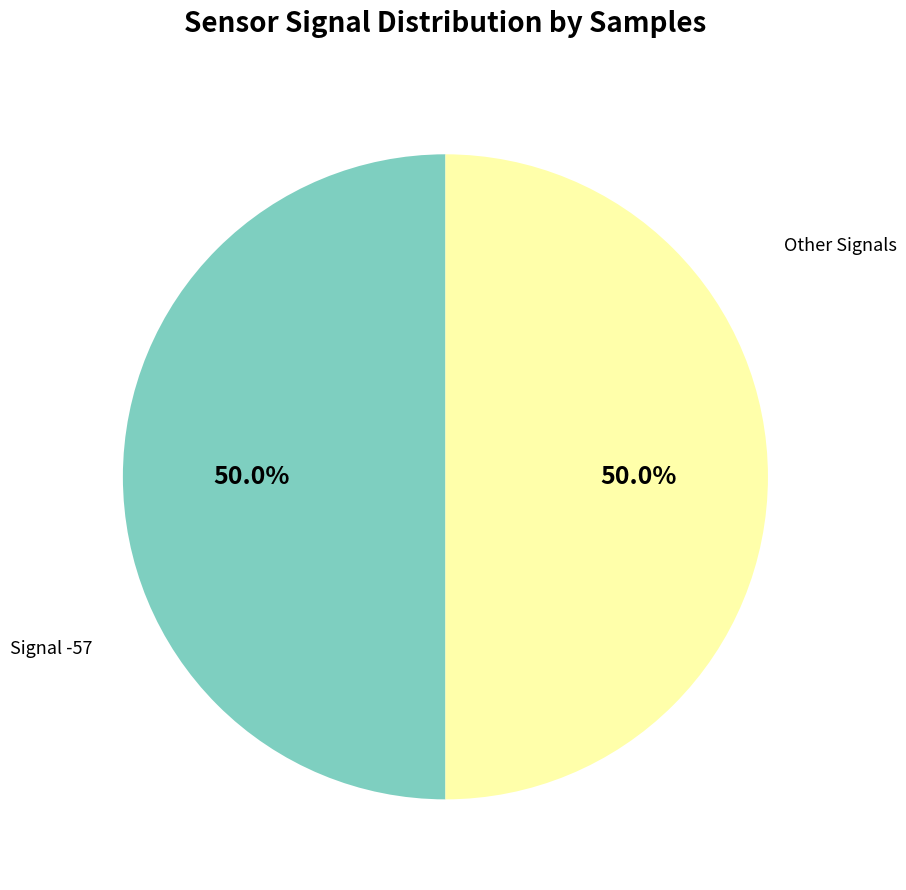

Approximately how many times larger is the value at Signal -57 compared to Other Signals?

1.0